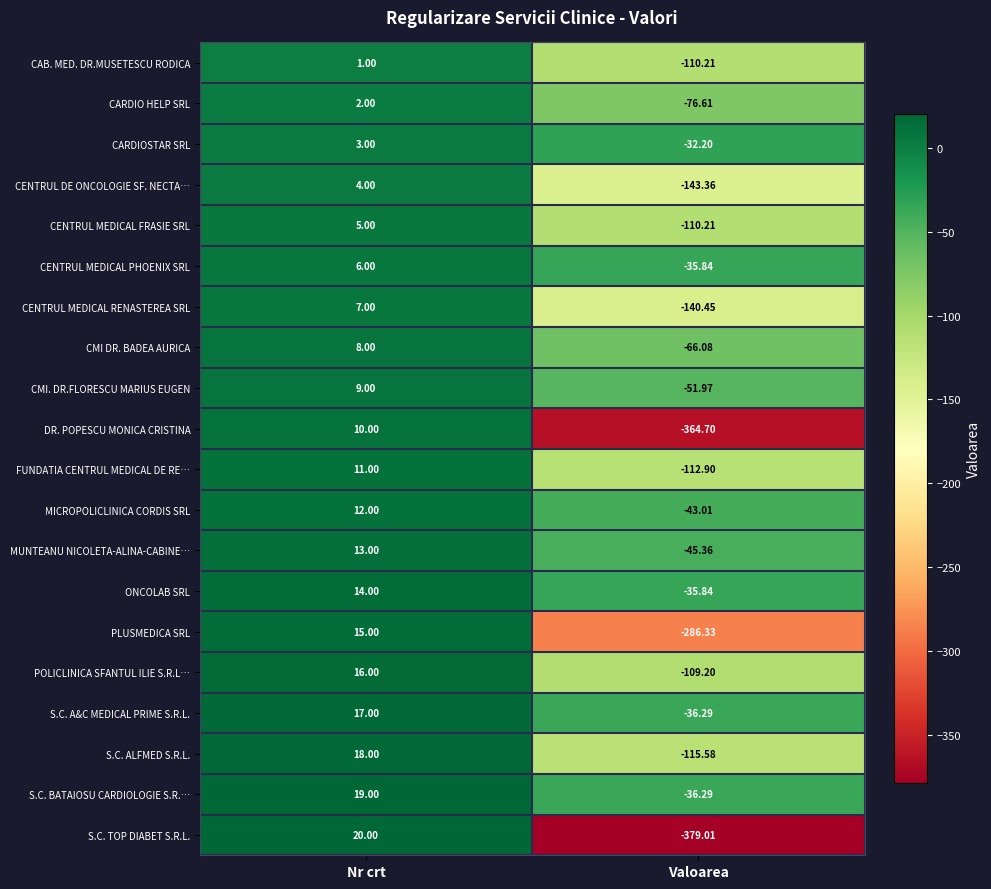

At which label is FUNDATIA CENTRUL MEDICAL DE RE… closest to -50?

Nr crt